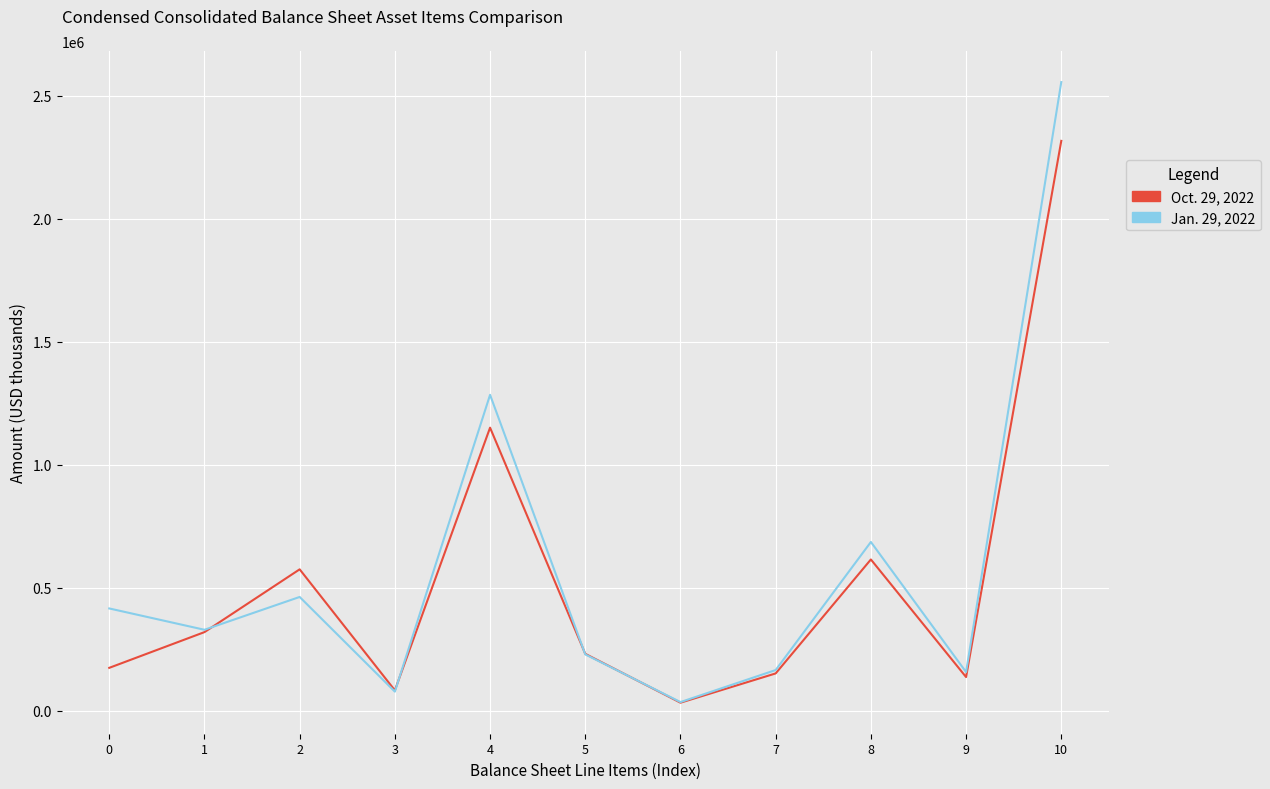

Rank the series by their maximum value, from highest to lowest.

Jan. 29, 2022, Oct. 29, 2022